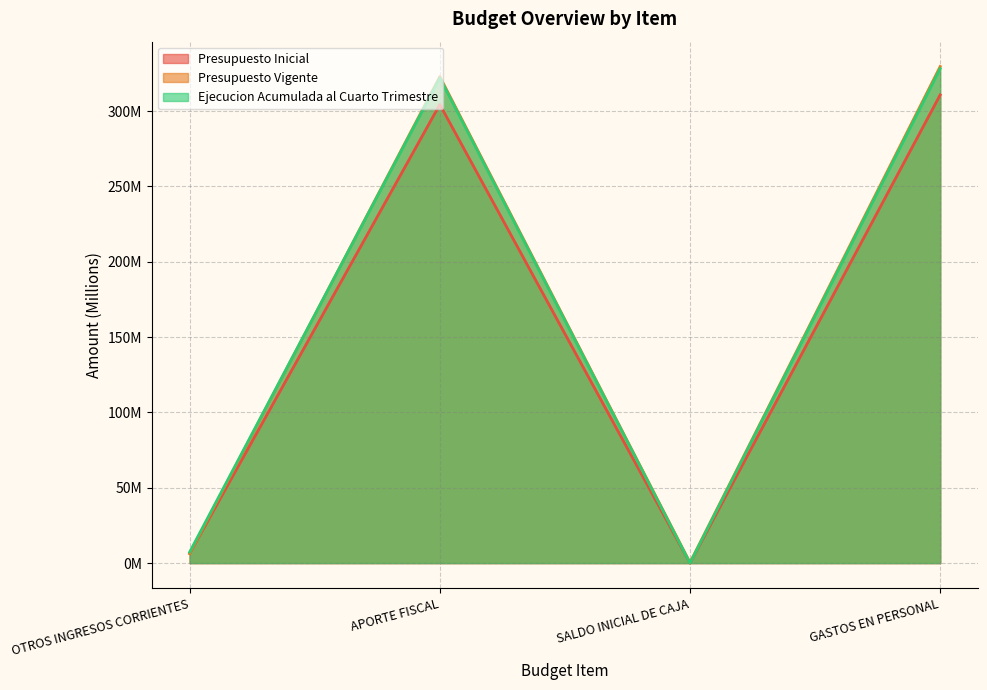

Which series has the largest total across all categories?

Presupuesto Vigente